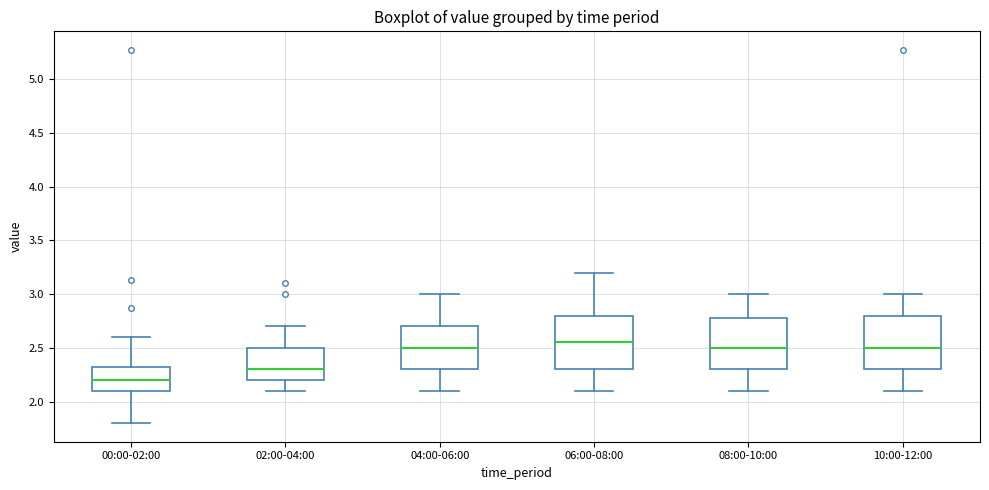

Where does the median line of the box for 06:00-08:00 sit on the y-axis? The values are not printed on the chart, so give them approximately, as read against the axis.

2.55